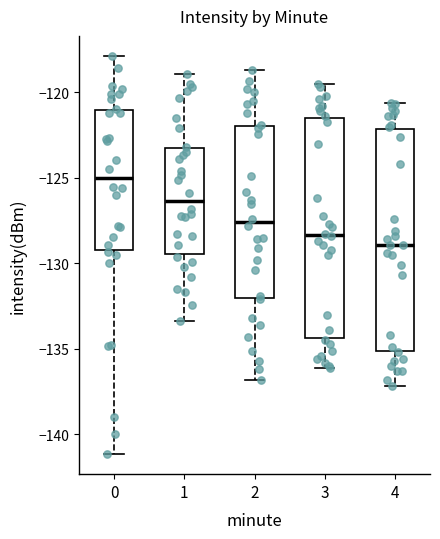

Where does the lower whisker of the box at x = 1 end on the y-axis? The values are not printed on the chart, so give them approximately, as read against the axis.

-133.5